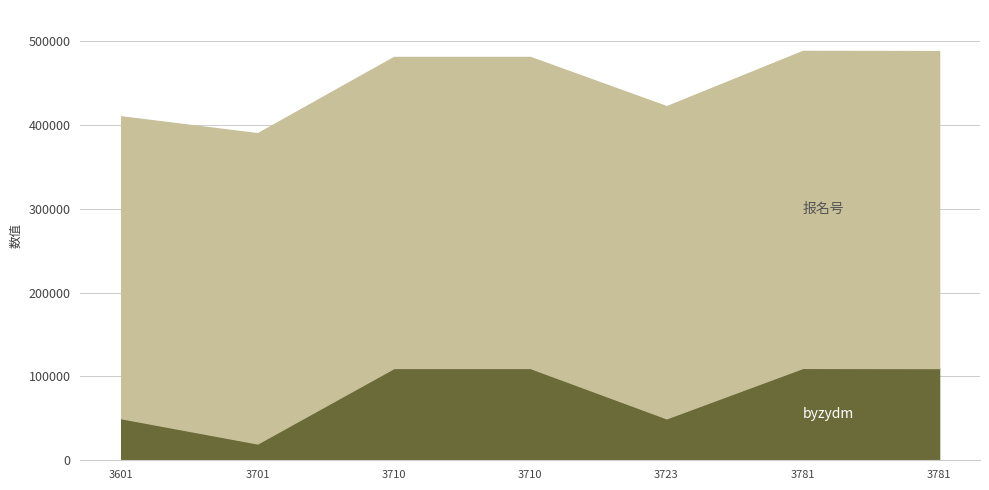

Where does the byzydm series first go above 110104?

3710